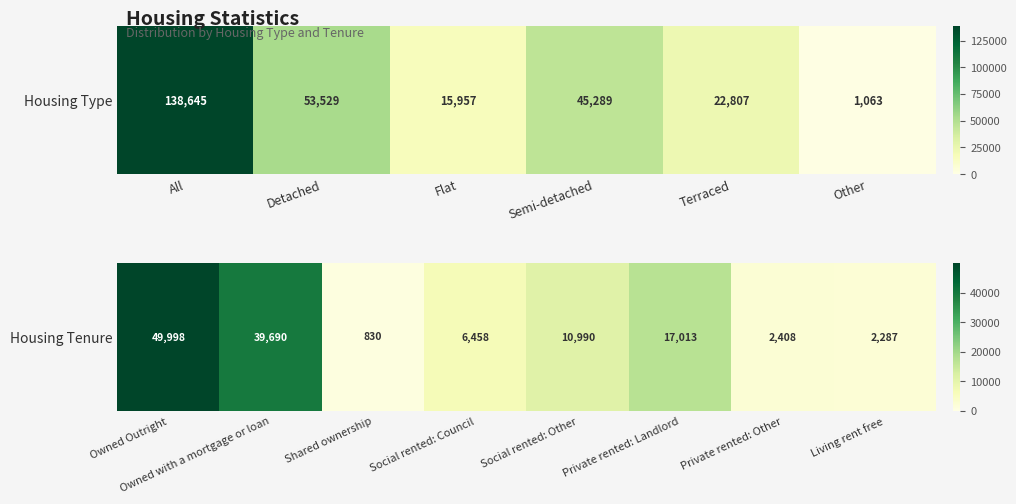

The value at Shared ownership is 1202. True or false?

False